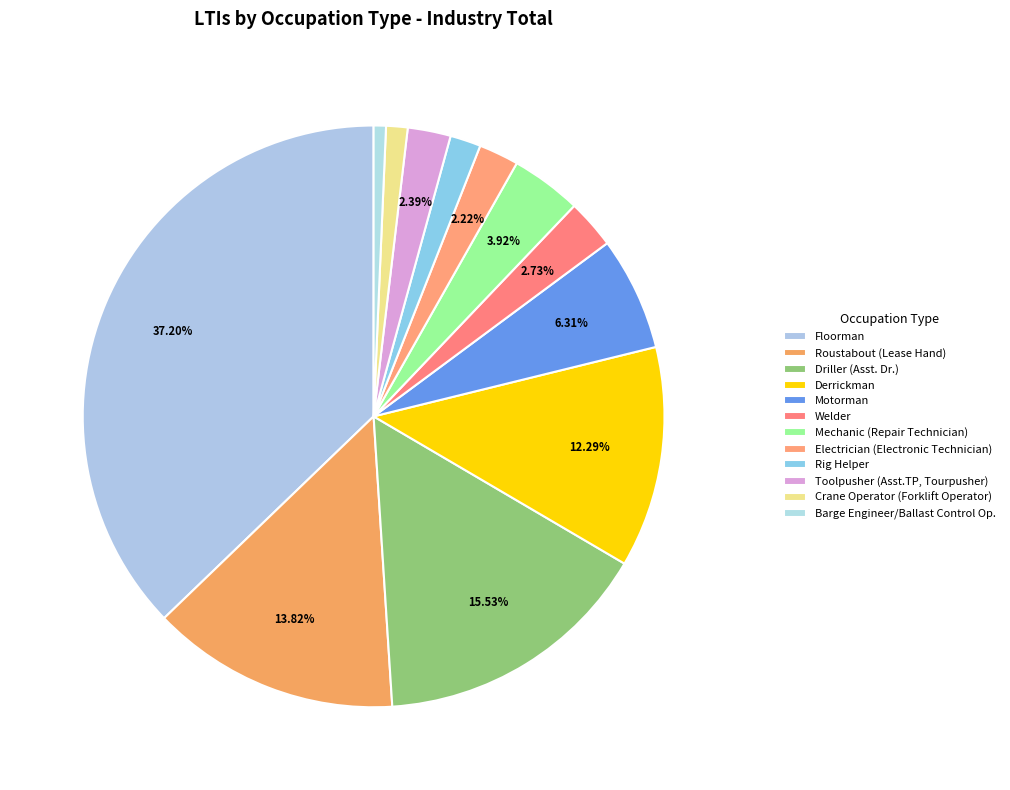

What portion of the pie excludes Roustabout (Lease Hand)?

86.2%